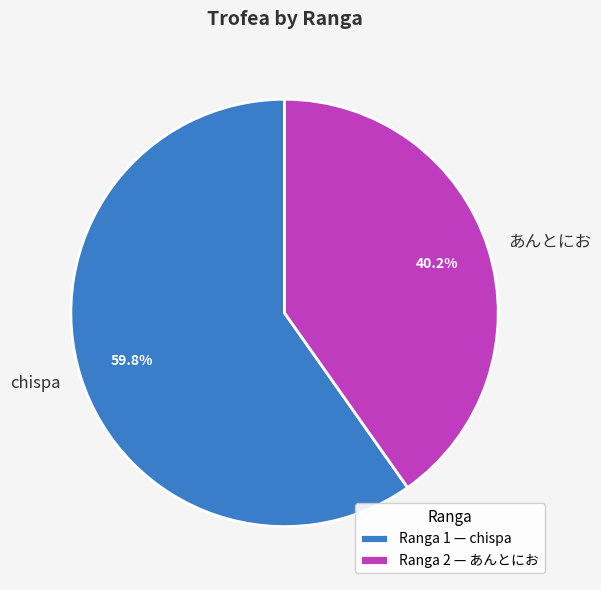

Between chispa and あんとにお, which is larger?

chispa